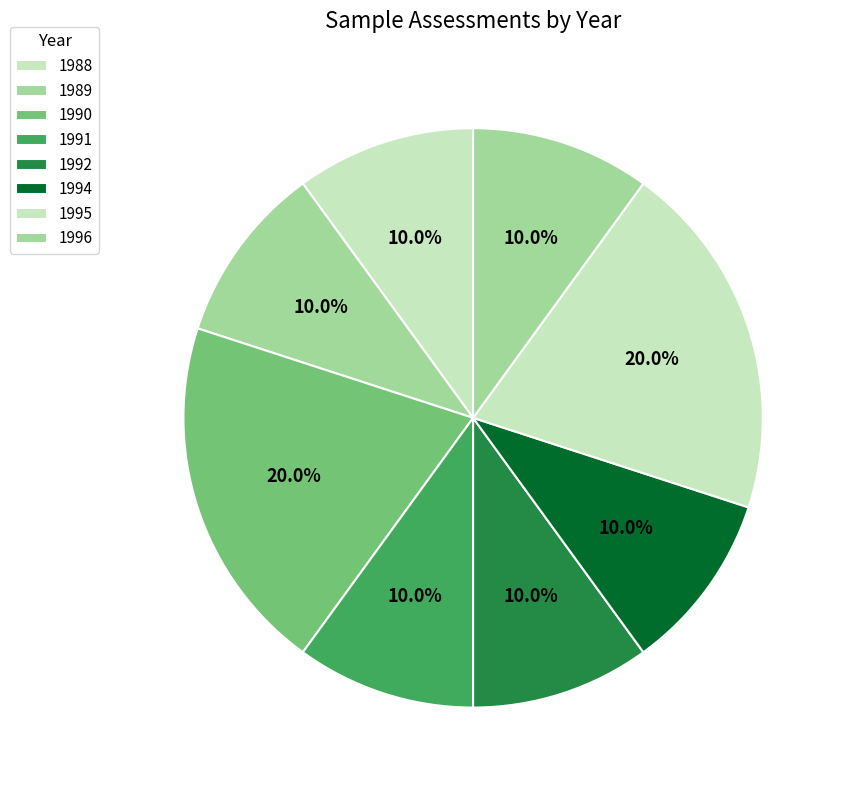

How many slices are in this pie chart?

8